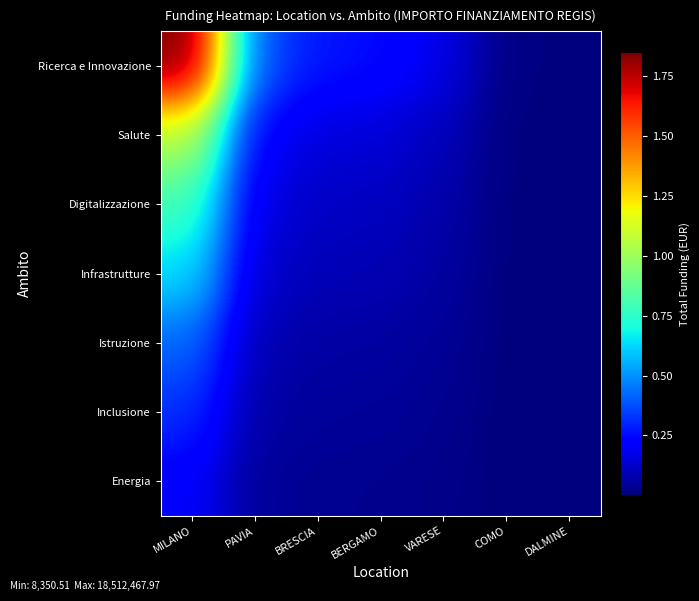

What is the spread (max minus min) of values at BRESCIA?

2402163.8